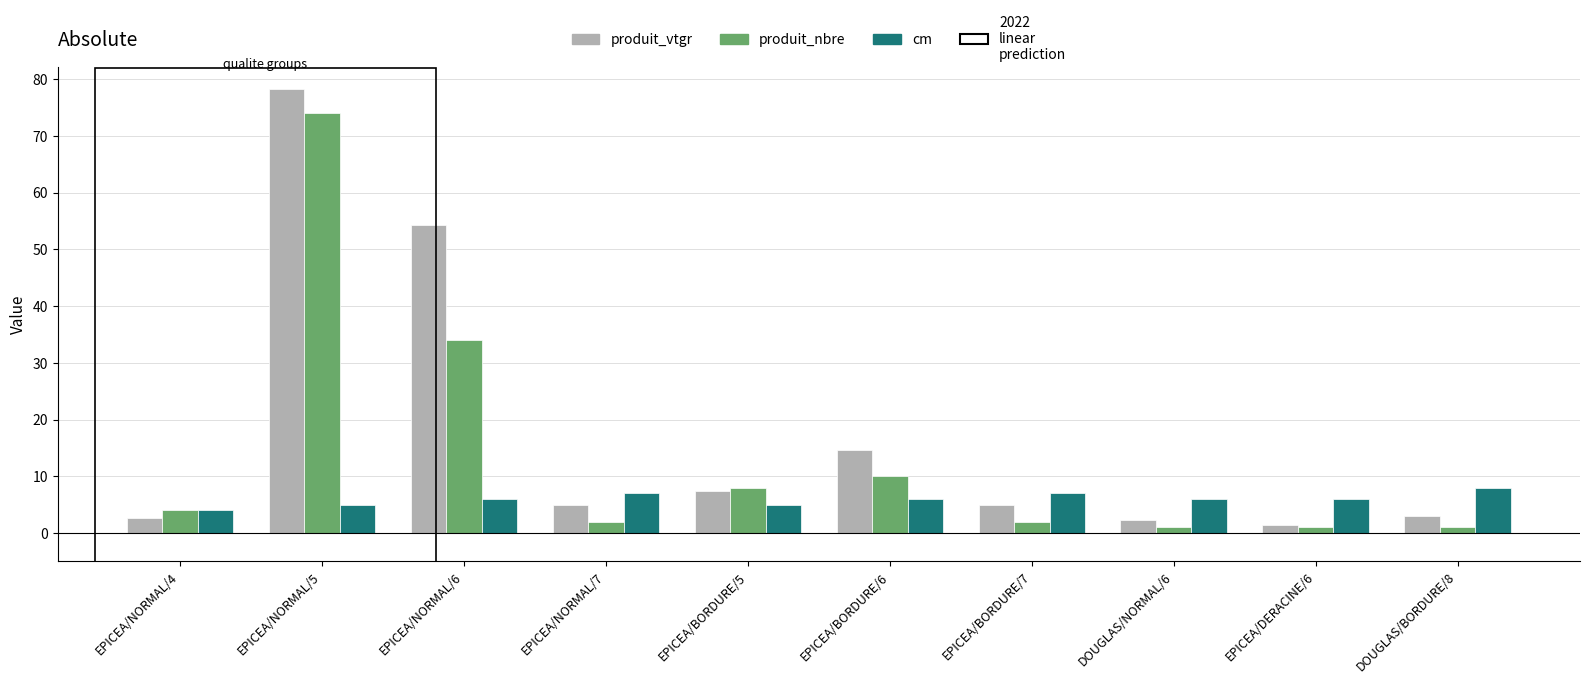

What is the average value of the cm series?

6.0